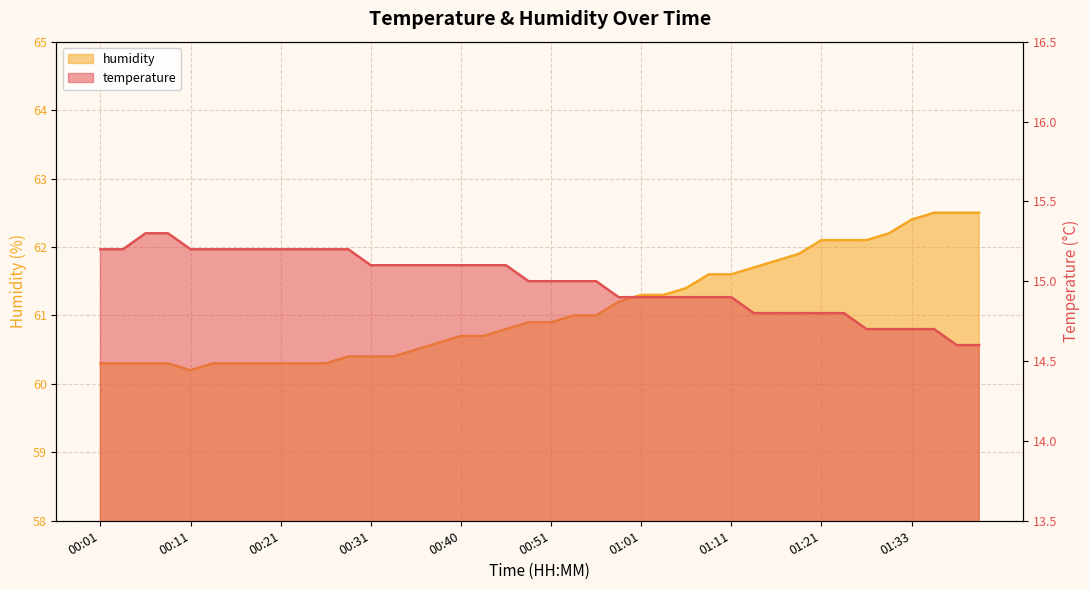

List the labels in order of humidity value, smallest first.

00:11, 00:01, 00:03, 00:06, 00:08, 00:13, 00:16, 00:18, 00:21, 00:23, 00:26, 00:28, 00:31, 00:33, 00:36, 00:38, 00:40, 00:43, 00:46, 00:48, 00:51, 00:53, 00:56, 00:58, 01:01, 01:03, 01:06, 01:08, 01:11, 01:13, 01:16, 01:18, 01:21, 01:23, 01:26, 01:28, 01:33, 01:36, 01:38, 01:41